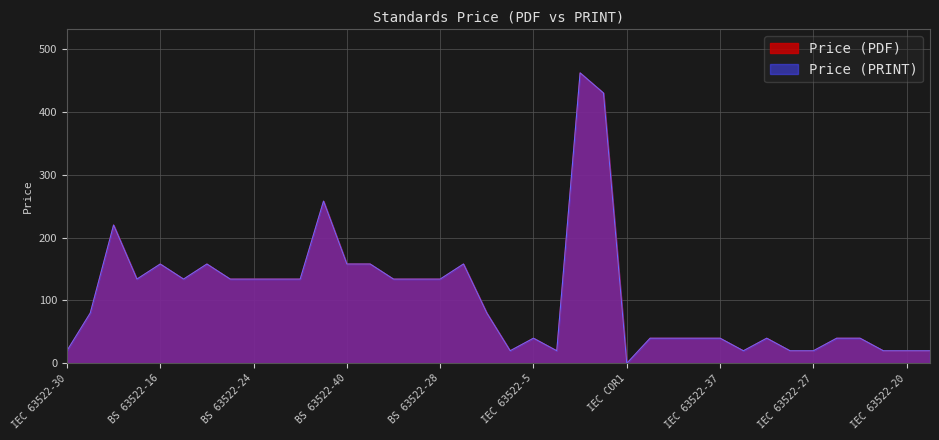

True or false: Price (PRINT) and Price (PDF) cross at least once.

False